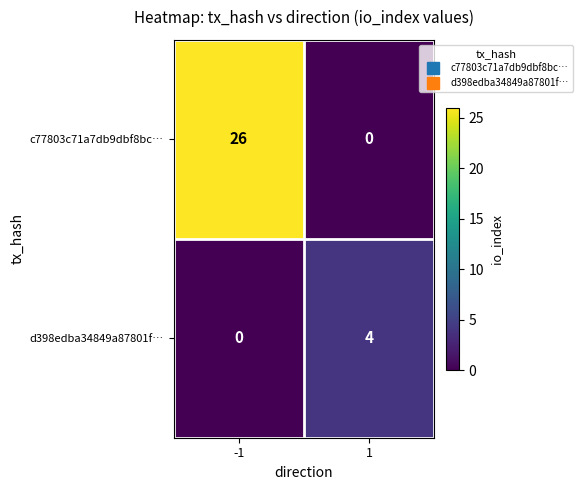

List the series in order of their peak value, highest first.

c77803c71a7db9dbf8bc…, d398edba34849a87801f…